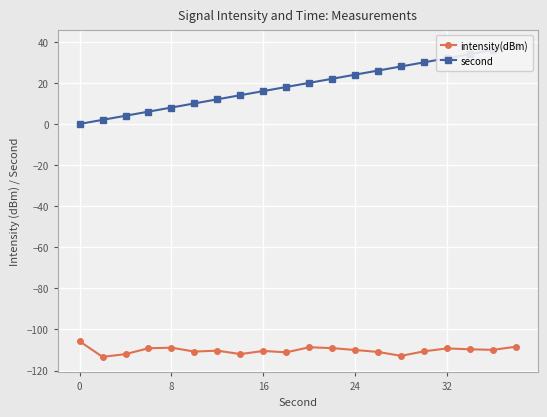

What is the lowest value of the intensity(dBm) series?

-113.3